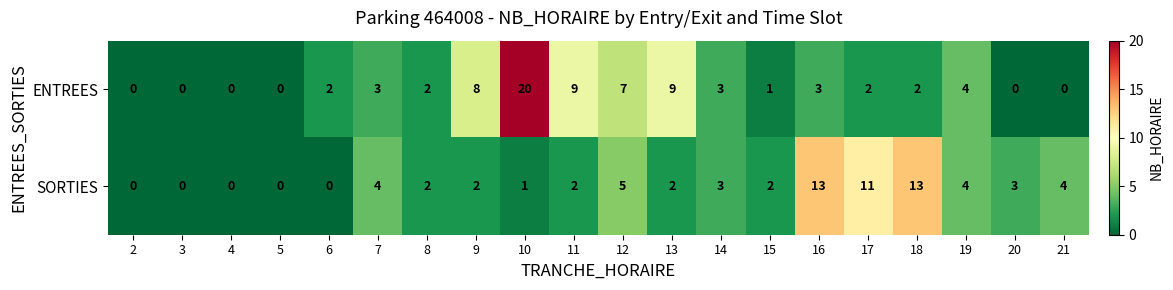

What is the sum of the ENTREES values at 5 and 16?

3